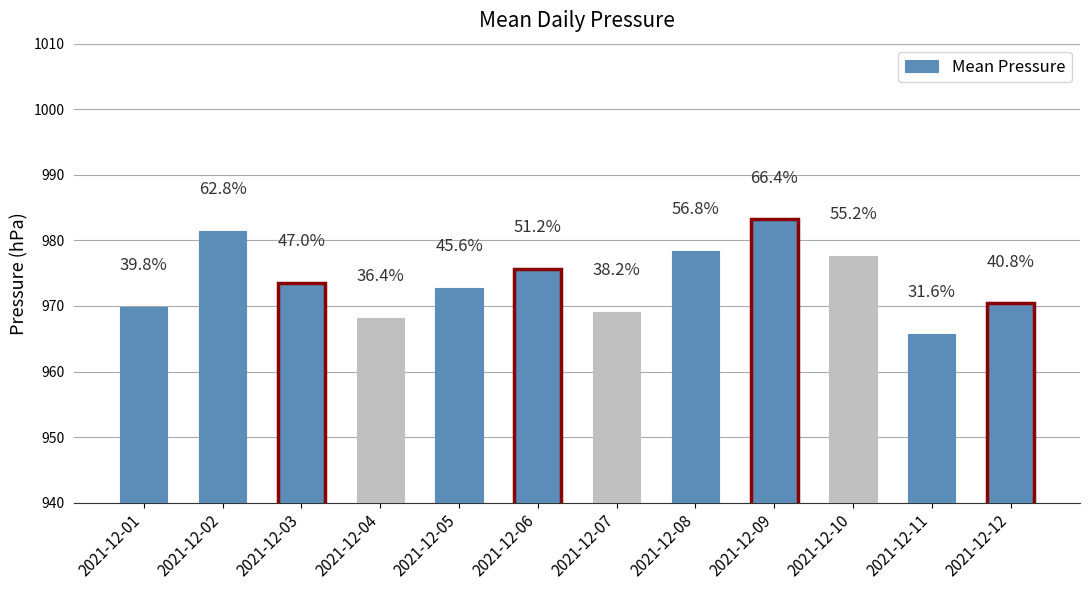

What is the difference between the second highest and minimum values?

15.6